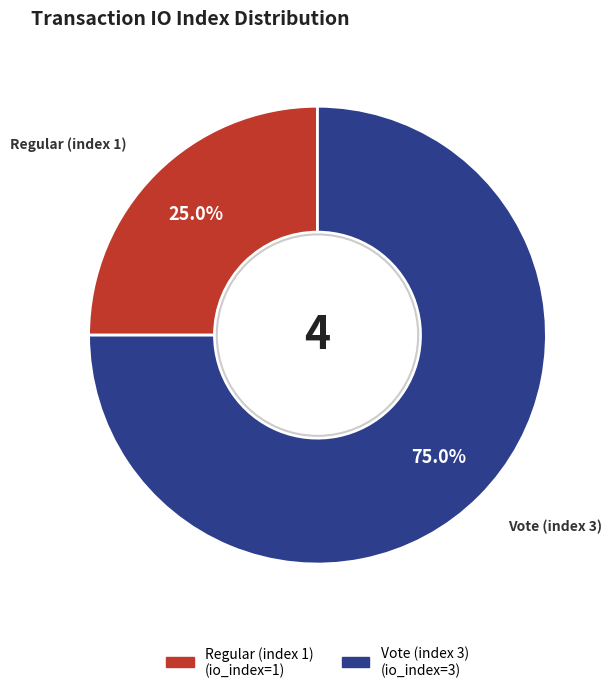

Which slice is the smallest?

Regular (index 1)